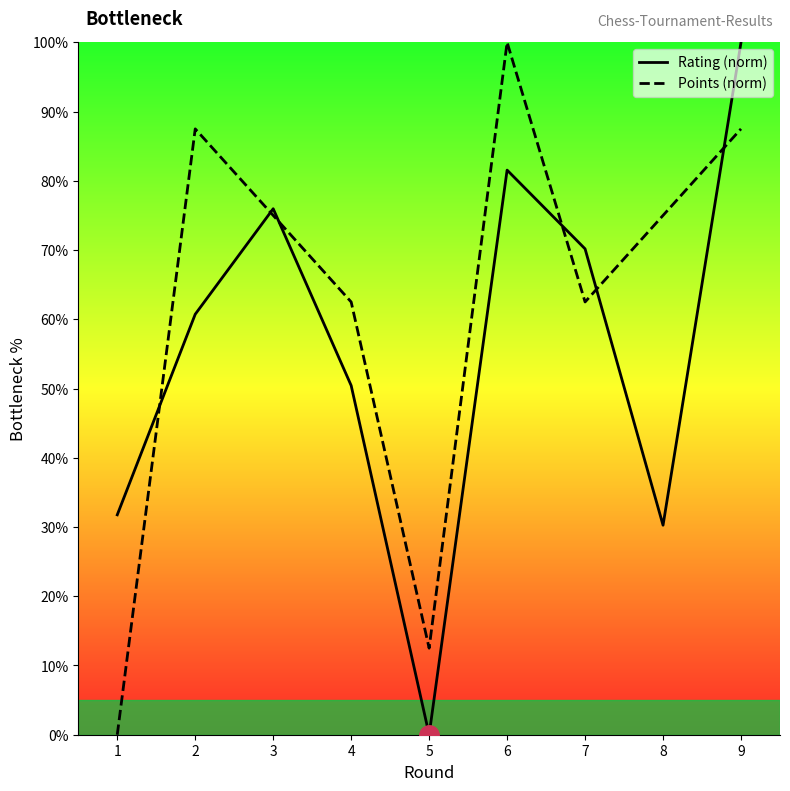

Is it true that Rating equals -43.5 at 5?

False